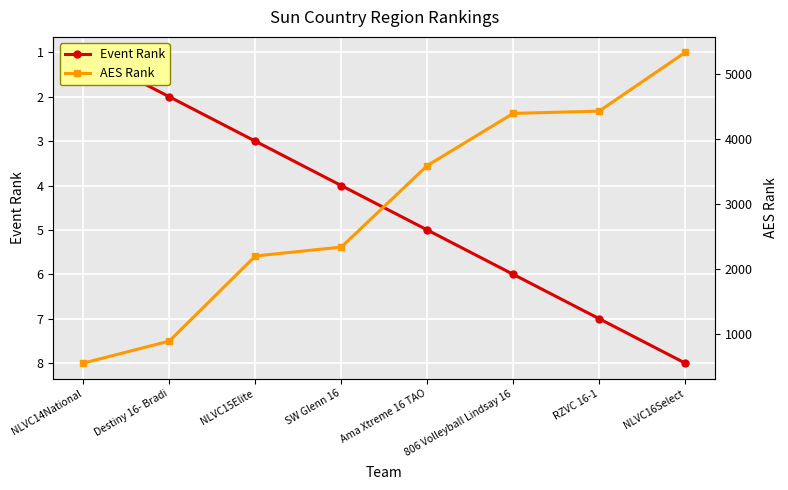

Reading left to right, what are all the values shown in this chart?

Event Rank: NLVC14National=1	Destiny 16- Bradi=2	NLVC15Elite=3	SW Glenn 16=4	Ama Xtreme 16 TAO=5	806 Volleyball Lindsay 16=6	RZVC 16-1=7	NLVC16Select=8
AES Rank: NLVC14National=550	Destiny 16- Bradi=890	NLVC15Elite=2200	SW Glenn 16=2337	Ama Xtreme 16 TAO=3592	806 Volleyball Lindsay 16=4396	RZVC 16-1=4431	NLVC16Select=5335